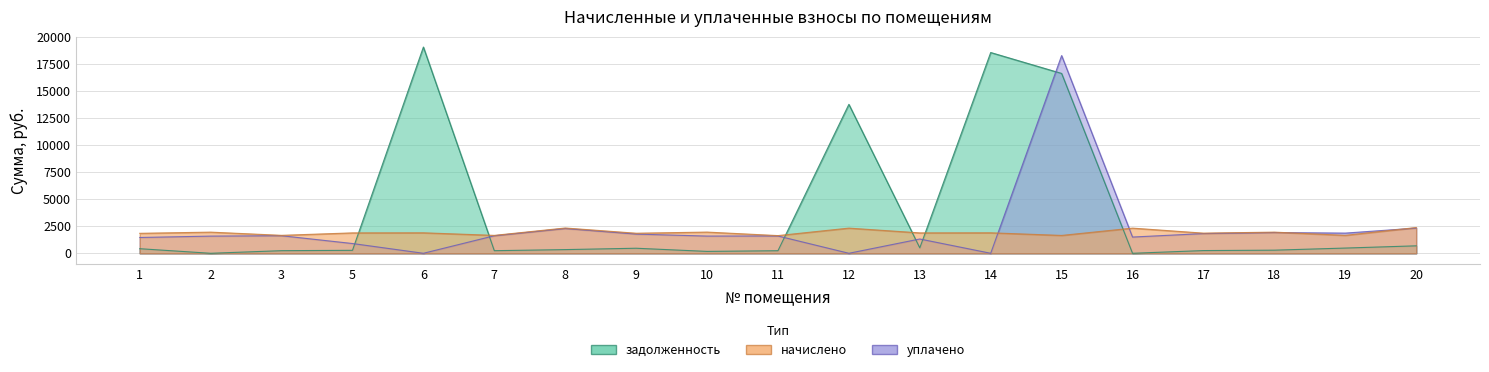

Which category has the highest value in the задолженность series?

6